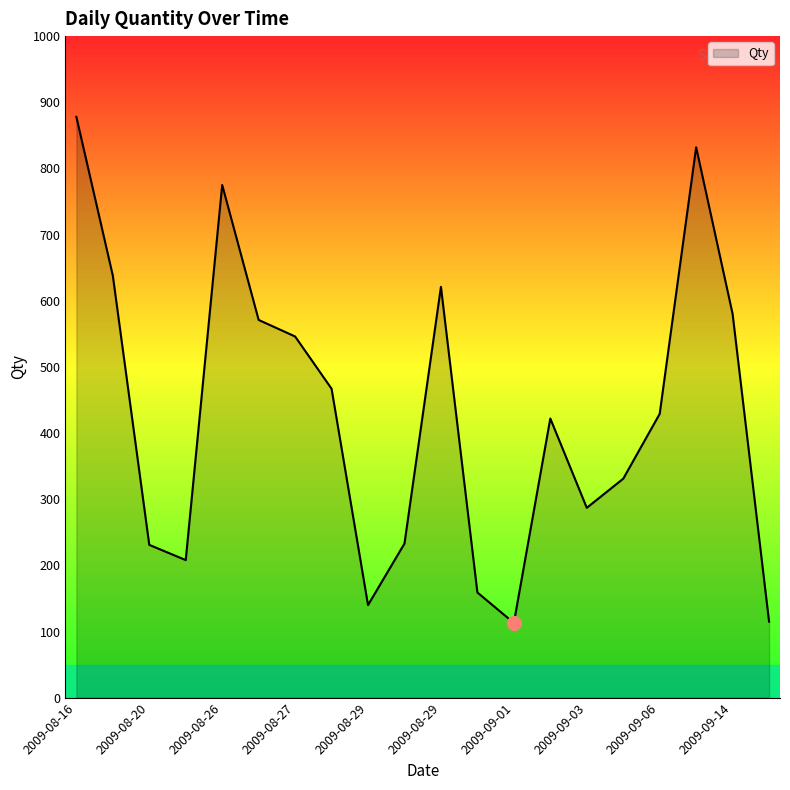

What is the greatest value displayed?

878